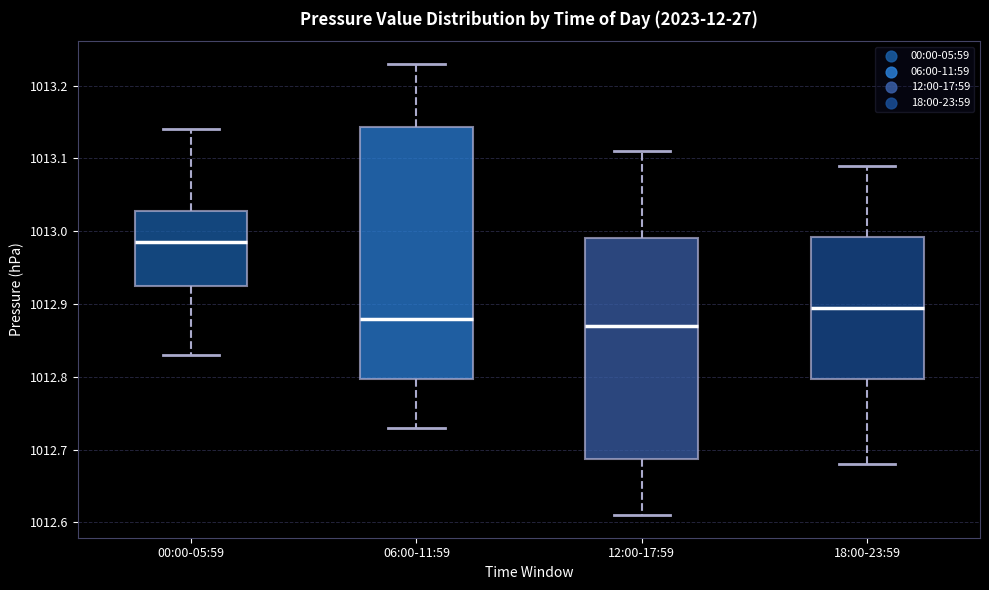

Which box has the highest median line?

00:00-05:59